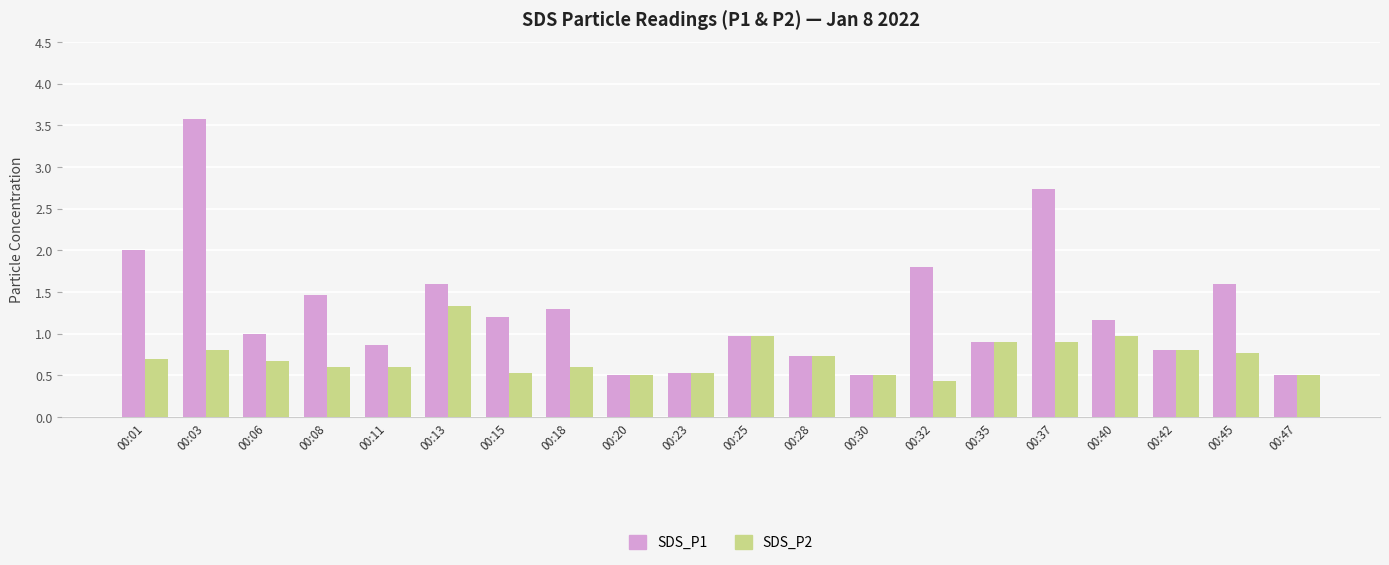

What is the lowest value of the SDS_P1 series?

0.5